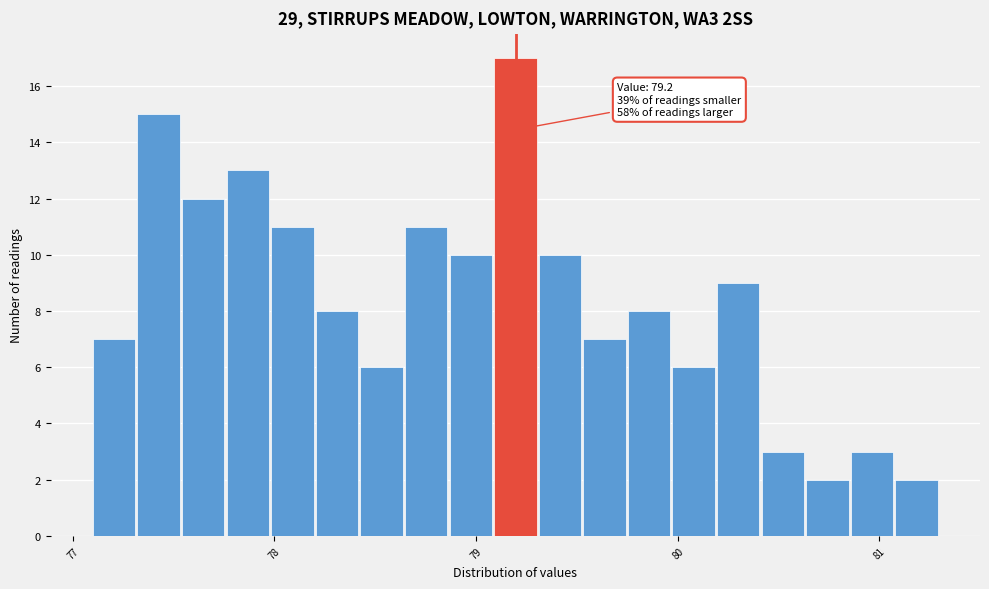

Around what value on the x-axis is the tallest bar? Give the approximate position of its centre, as read against the axis.

79.2